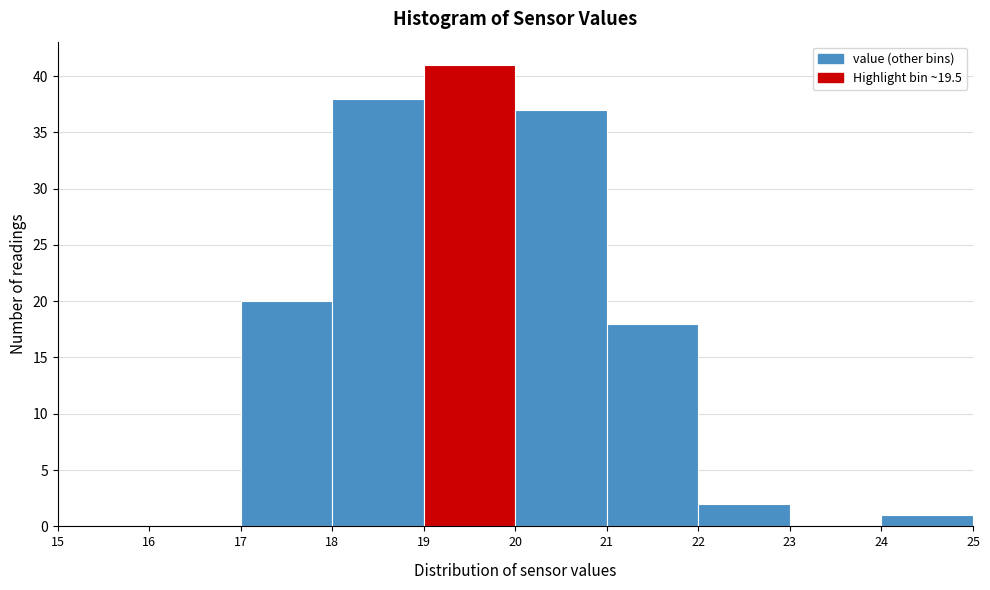

Reading left to right, transcribe this chart: for each bar, give the range it covers on the x-axis and its height. The values are not printed on the chart, so give them approximately, as read against the axis.

15 to 16: 0
16 to 17: 0
17 to 18: 20
18 to 19: 38
19 to 20: 41
20 to 21: 37
21 to 22: 18
22 to 23: 2
23 to 24: 0
24 to 25: 1